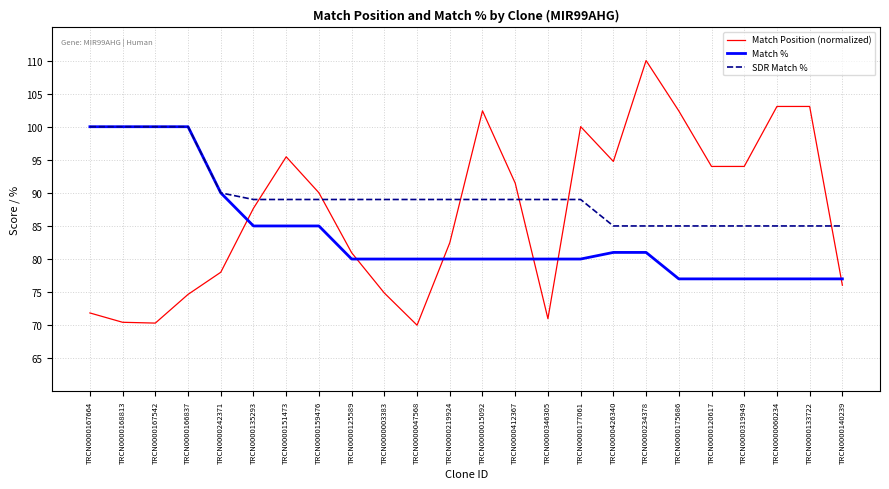

What is the difference between the highest and lowest values at TRCN0000133722?

26.1